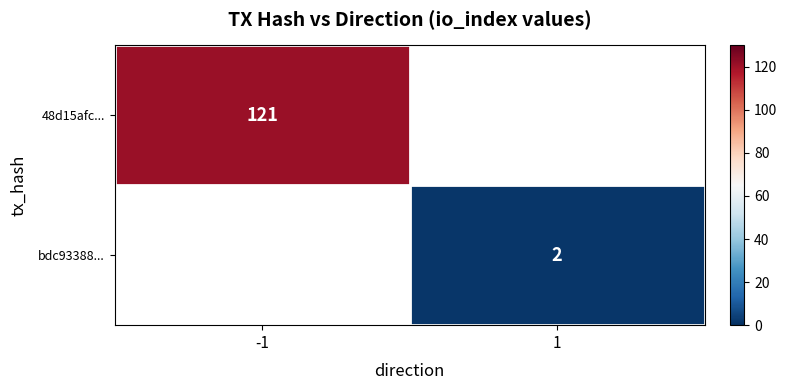

Is it true that 48d15afc... equals 121 at -1?

True